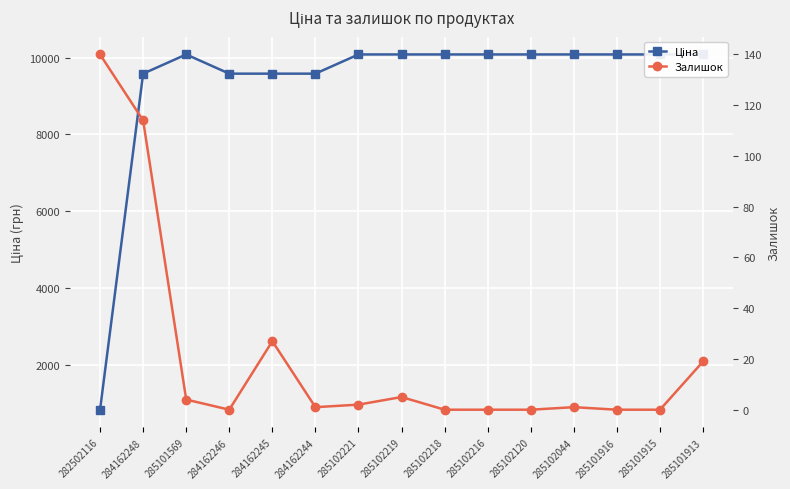

What is the difference between the Ціна values at 285101915 and 284162248?

500.4